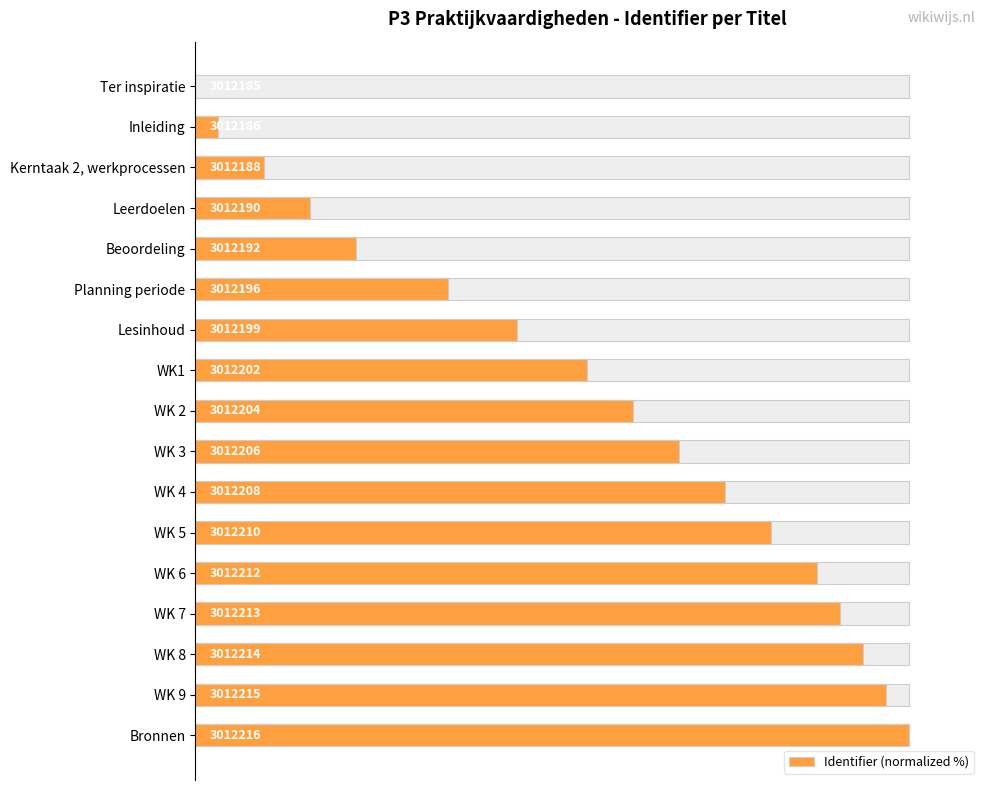

What is the difference between the maximum and minimum values?

100.0